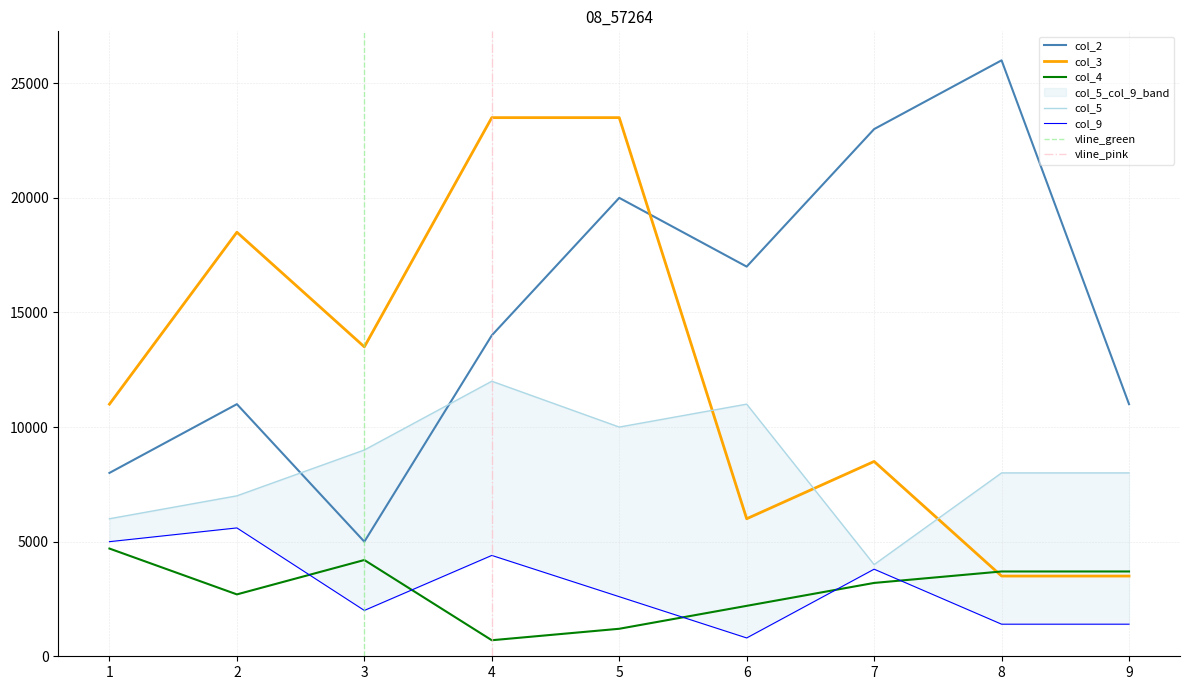

List the labels in order of col_5 value, largest first.

4, 6, 5, 3, 8, 9, 2, 1, 7